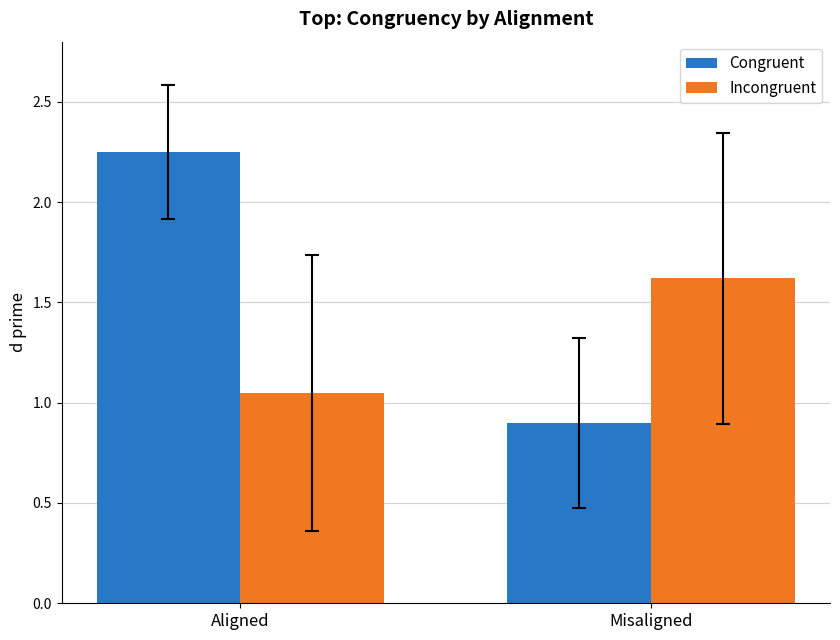

Rank the series by their average value, from lowest to highest.

Incongruent, Congruent